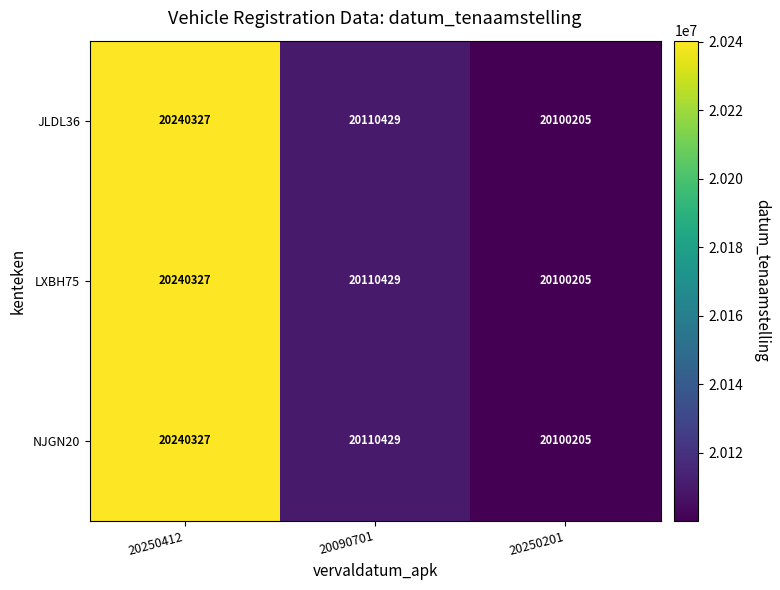

At which label is JLDL36 closest to 20170266?

20090701